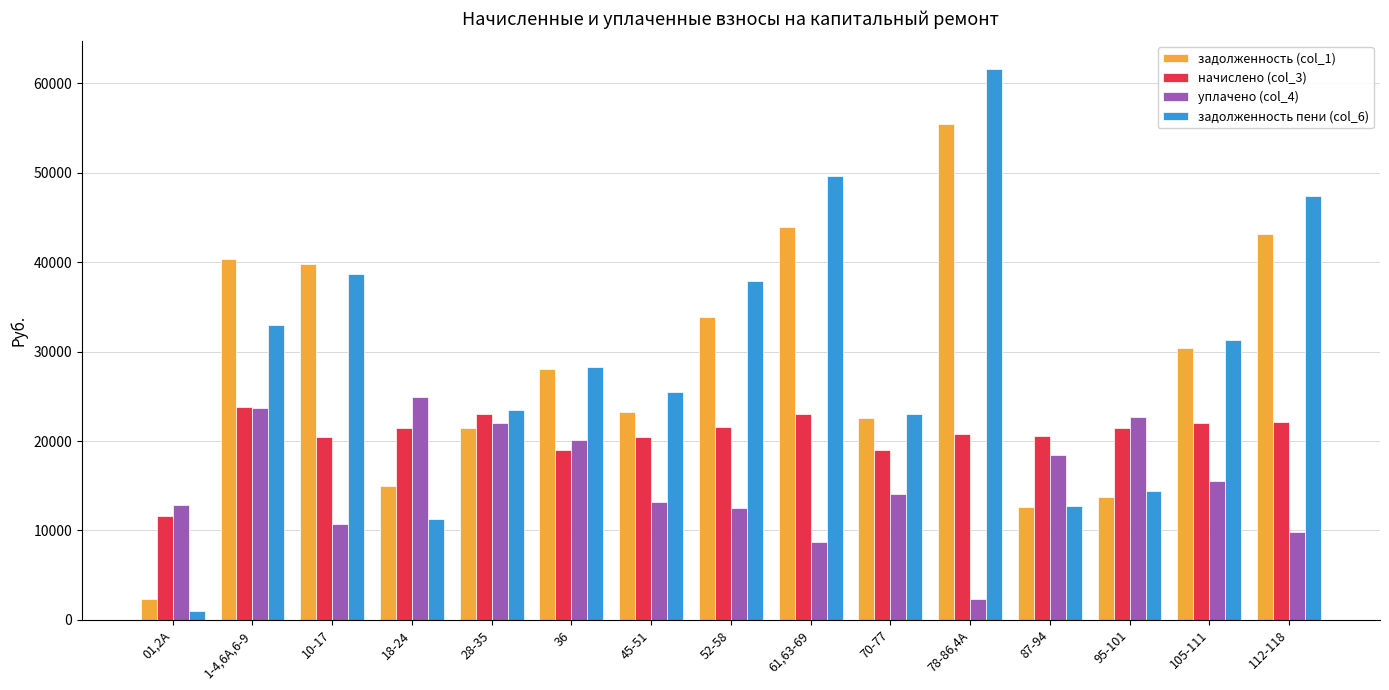

What is the lowest value of the задолженность пени (col_6) series?

1011.5